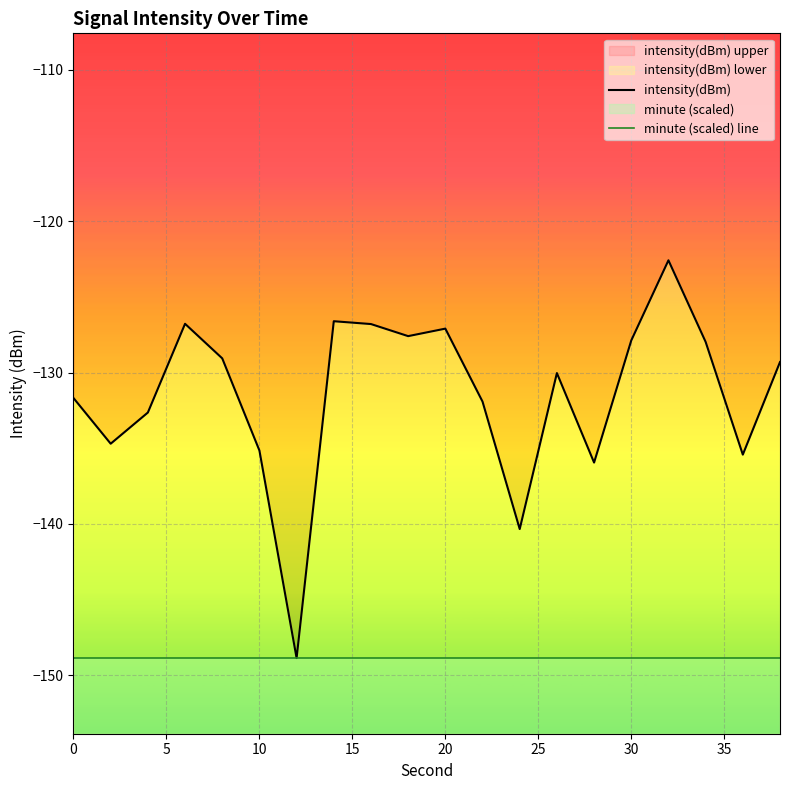

True or false: minute (scaled) line and intensity(dBm) cross at least once.

False